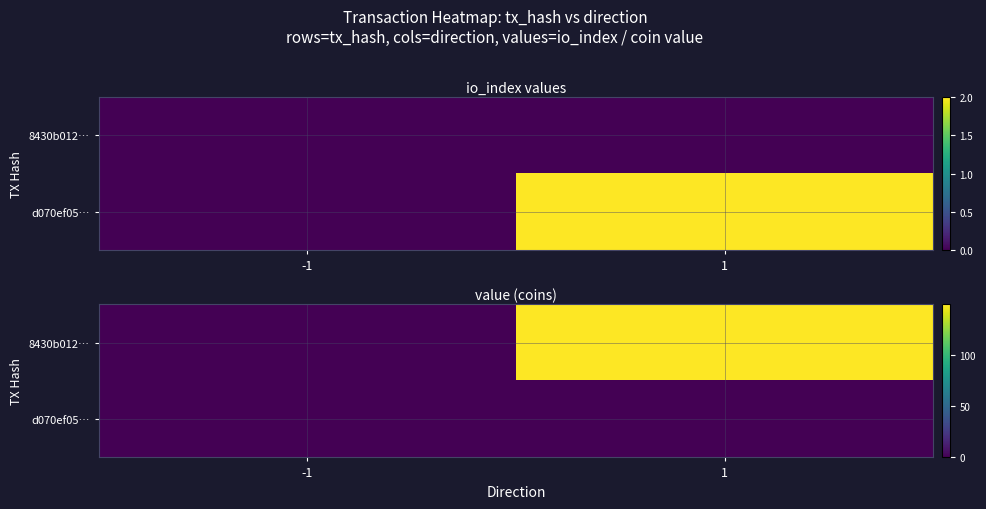

Rank the series by their average value, from lowest to highest.

d070ef05…, 8430b012…